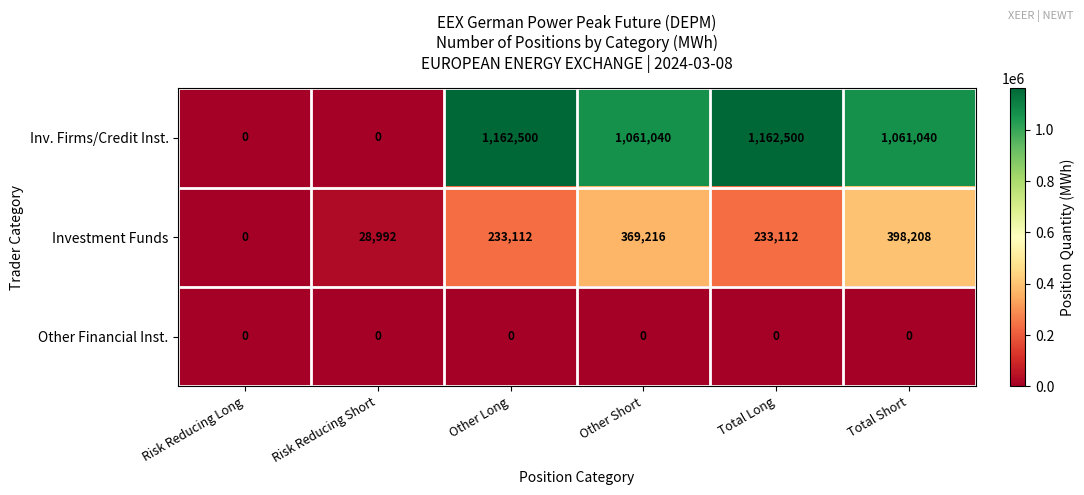

Reading left to right, transcribe all the data shown in this chart.

Inv. Firms/Credit Inst.: Risk Reducing Long=0	Risk Reducing Short=0	Other Long=1162500	Other Short=1061040	Total Long=1162500	Total Short=1061040
Investment Funds: Risk Reducing Long=0	Risk Reducing Short=28992	Other Long=233112	Other Short=369216	Total Long=233112	Total Short=398208
Other Financial Inst.: Risk Reducing Long=0	Risk Reducing Short=0	Other Long=0	Other Short=0	Total Long=0	Total Short=0